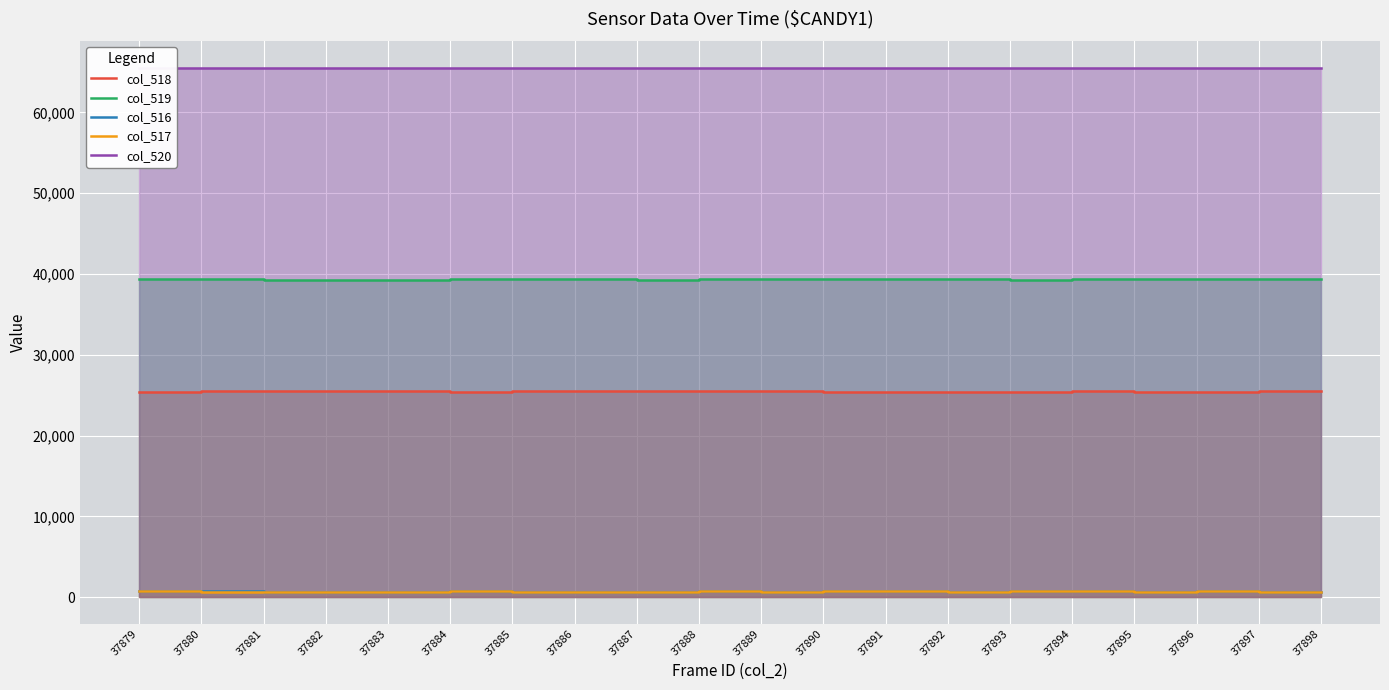

Reading left to right, extract all data points from this chart.

col_518: 37879=25392	37880=25486	37881=25527	37882=25573	37883=25540	37884=25446	37885=25490	37886=25484	37887=25548	37888=25465	37889=25485	37890=25431	37891=25410	37892=25446	37893=25450	37894=25474	37895=25450	37896=25409	37897=25480	37898=25537
col_519: 37879=39415	37880=39365	37881=39312	37882=39281	37883=39298	37884=39364	37885=39342	37886=39349	37887=39311	37888=39351	37889=39349	37890=39344	37891=39392	37892=39395	37893=39314	37894=39324	37895=39384	37896=39400	37897=39353	37898=39319
col_516: 37879=728	37880=728	37881=696	37882=681	37883=697	37884=725	37885=703	37886=702	37887=676	37888=719	37889=701	37890=760	37891=733	37892=694	37893=771	37894=737	37895=701	37896=726	37897=702	37898=679
col_517: 37879=728	37880=684	37881=696	37882=681	37883=697	37884=725	37885=703	37886=701	37887=675	37888=719	37889=700	37890=759	37891=732	37892=694	37893=771	37894=737	37895=701	37896=726	37897=702	37898=679
col_520: 37879=65535	37880=65535	37881=65535	37882=65535	37883=65535	37884=65535	37885=65535	37886=65535	37887=65535	37888=65535	37889=65535	37890=65535	37891=65535	37892=65535	37893=65535	37894=65535	37895=65535	37896=65535	37897=65535	37898=65535